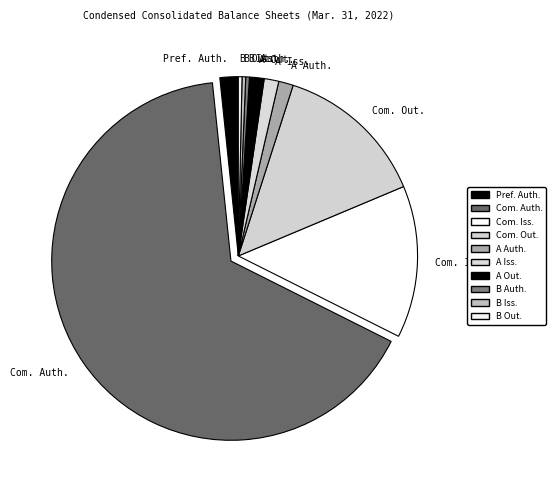

Is it true that Pref. Auth. is 2% of the pie?

True